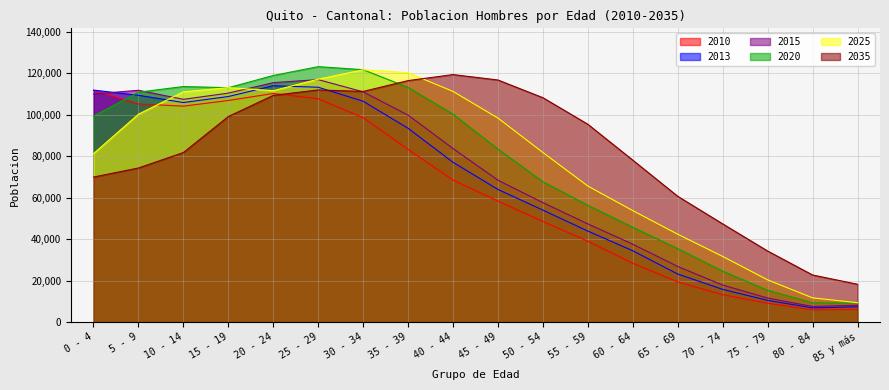

Does the chart display data point markers on the line(s)?

No